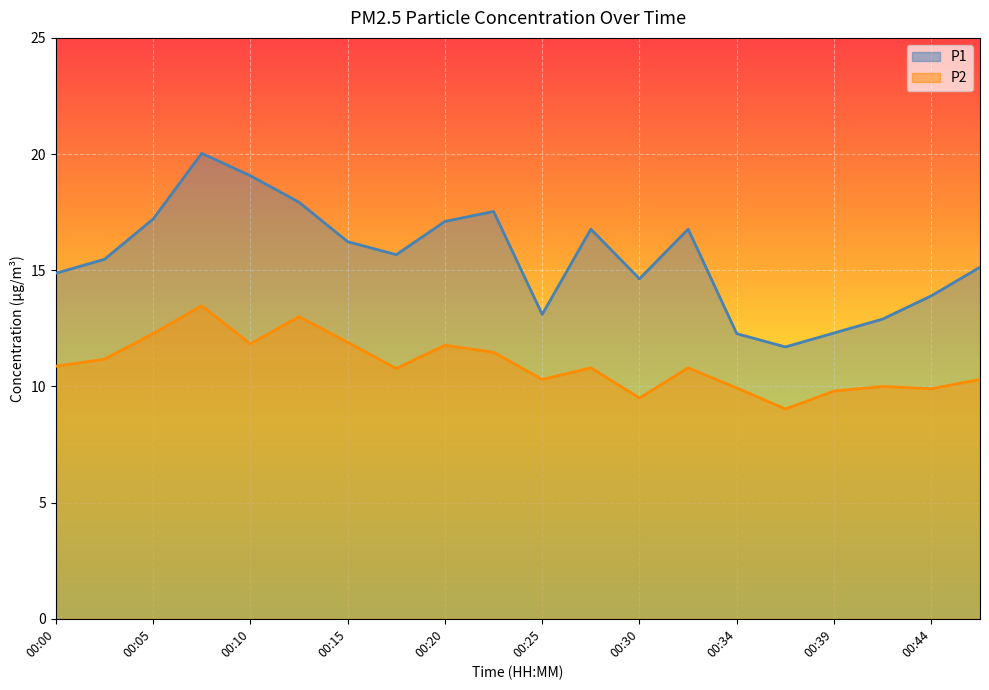

How many distinct data groups are displayed?

2